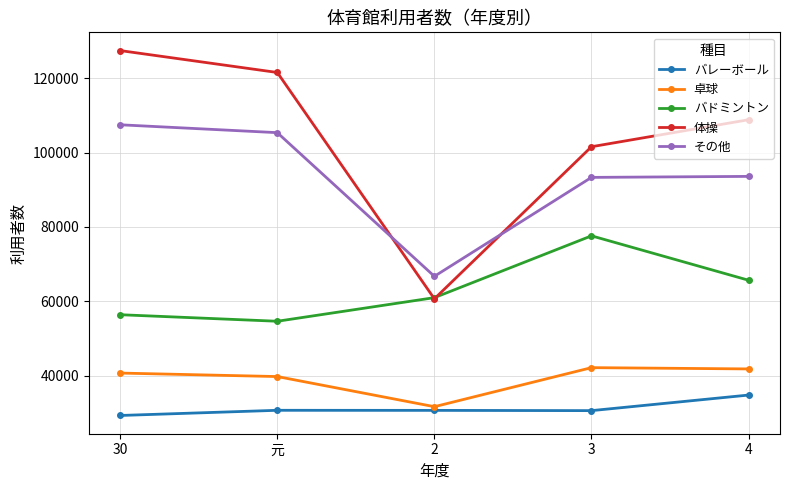

What position from the right is 3?

2